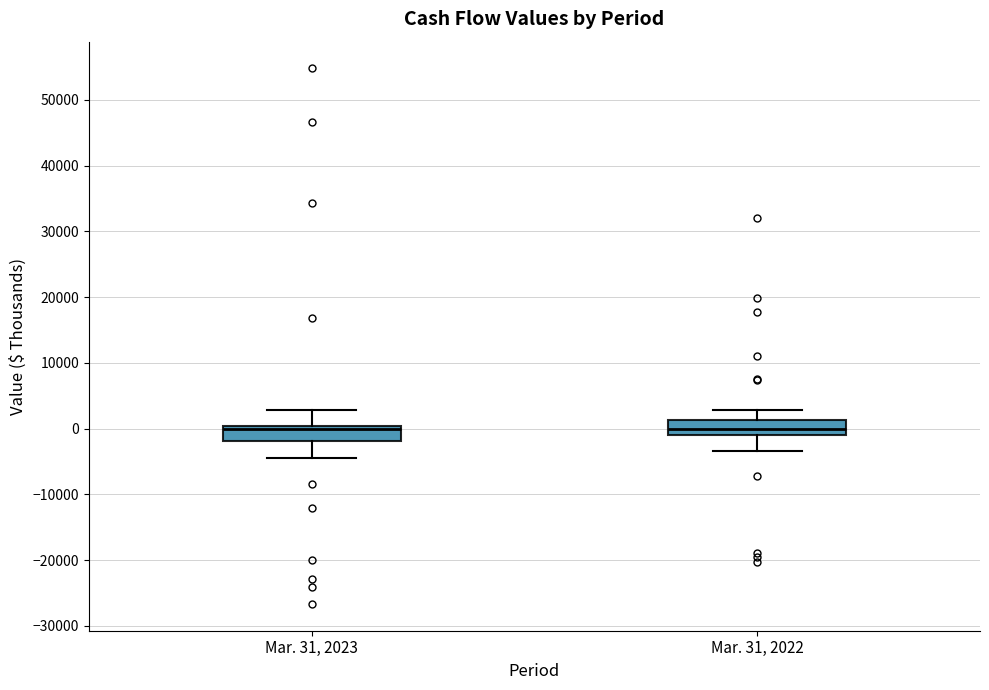

Reading left to right, read every box against the y-axis: the position of its median line, the range the box covers, and the ends of its whiskers. The values are not printed on the chart, so give them approximately, as read against the axis.

Mar. 31, 2023: median 0 (just below the box's upper edge), box -2000 to 0, whiskers -4000 to 3000
Mar. 31, 2022: median 0, box -1000 to 1000, whiskers -3000 to 3000